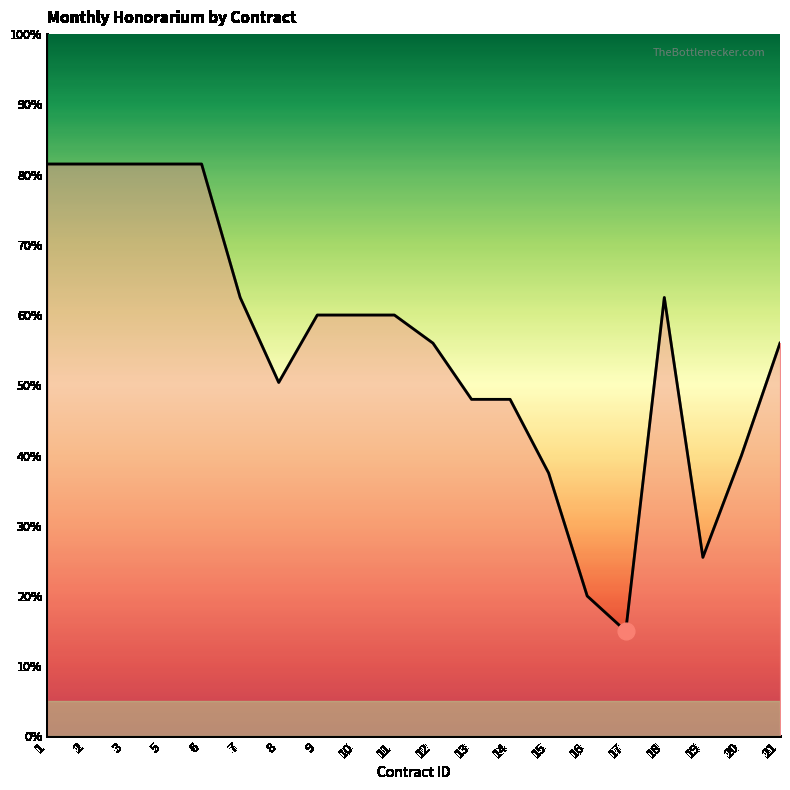

Which category has the highest value across all series?

1